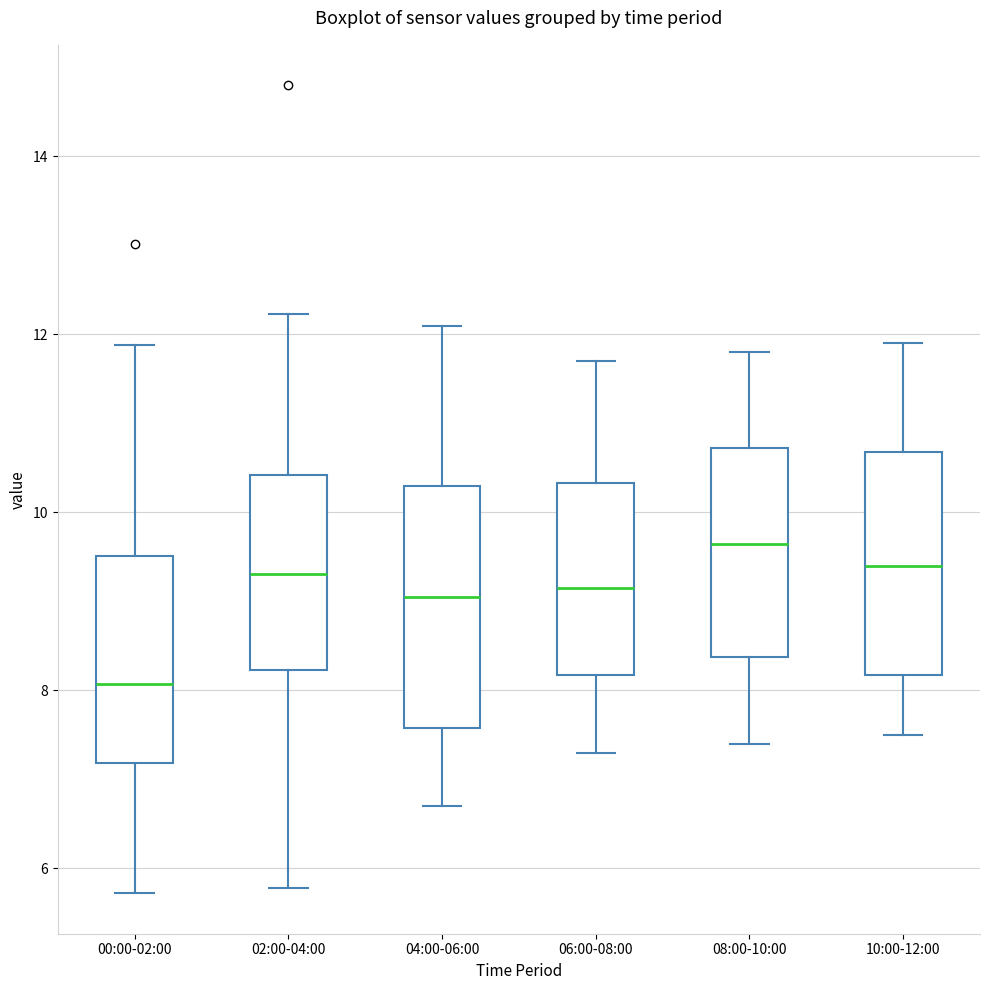

Which box is the tallest, from its lower edge to its upper edge?

04:00-06:00